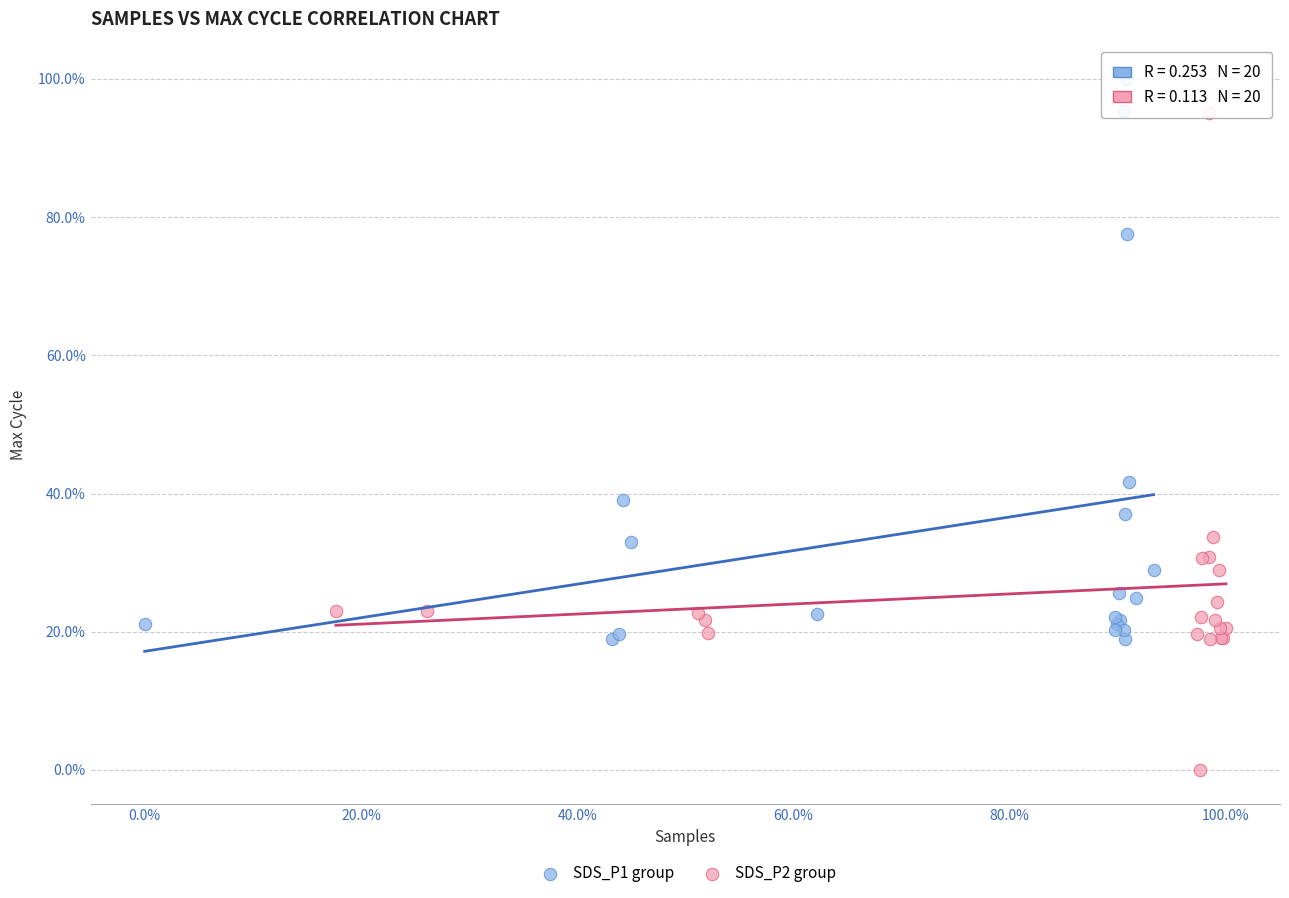

Which series contains the highest Y value?

SDS_P1 group